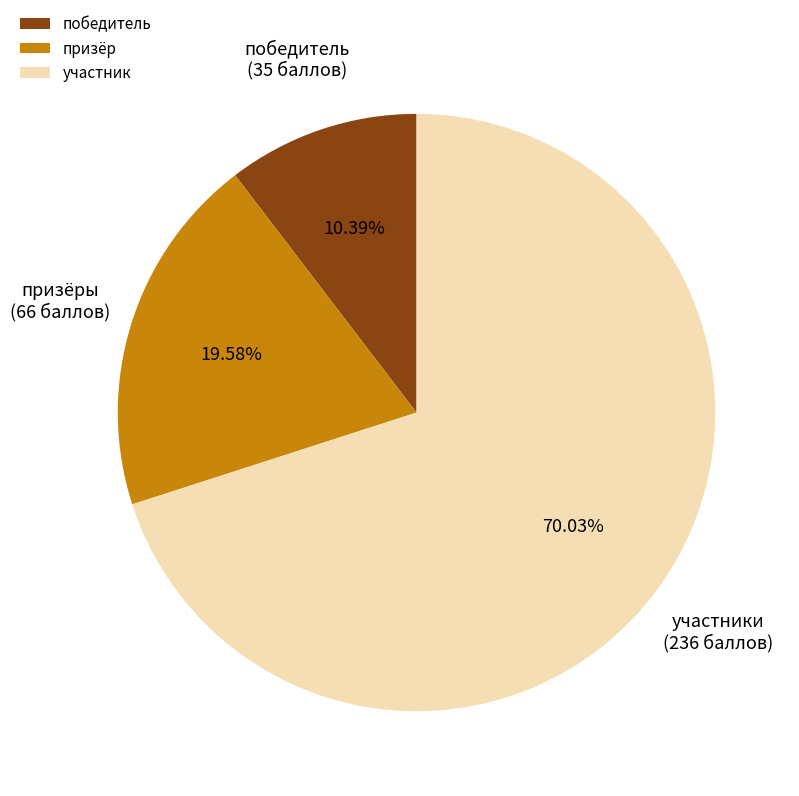

What is the smallest slice in the pie chart?

победитель